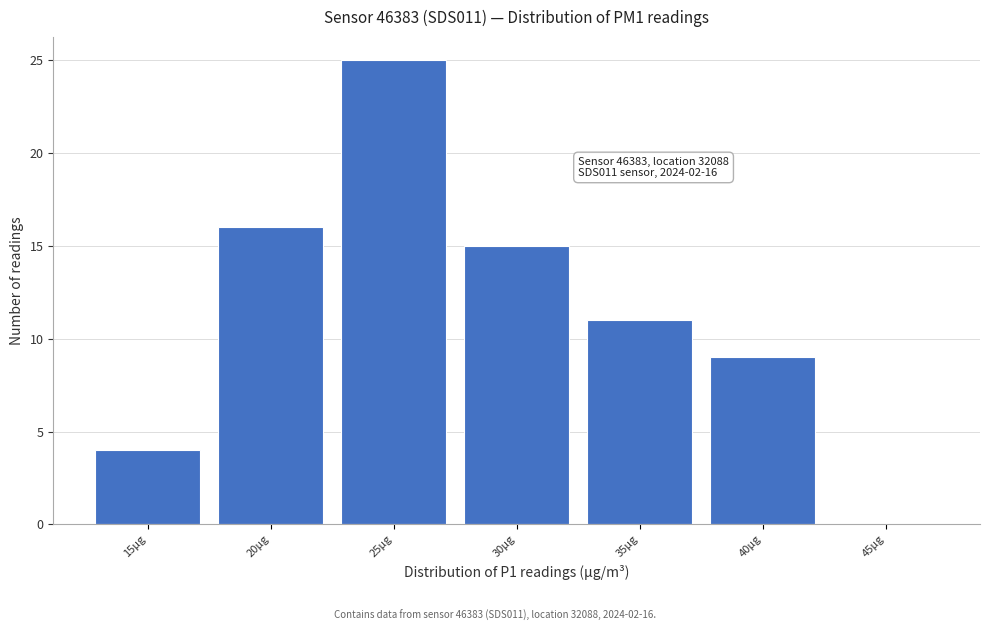

Reading left to right, list all the values displayed in this chart.

15µg=4	20µg=16	25µg=25	30µg=15	35µg=11	40µg=9	45µg=0